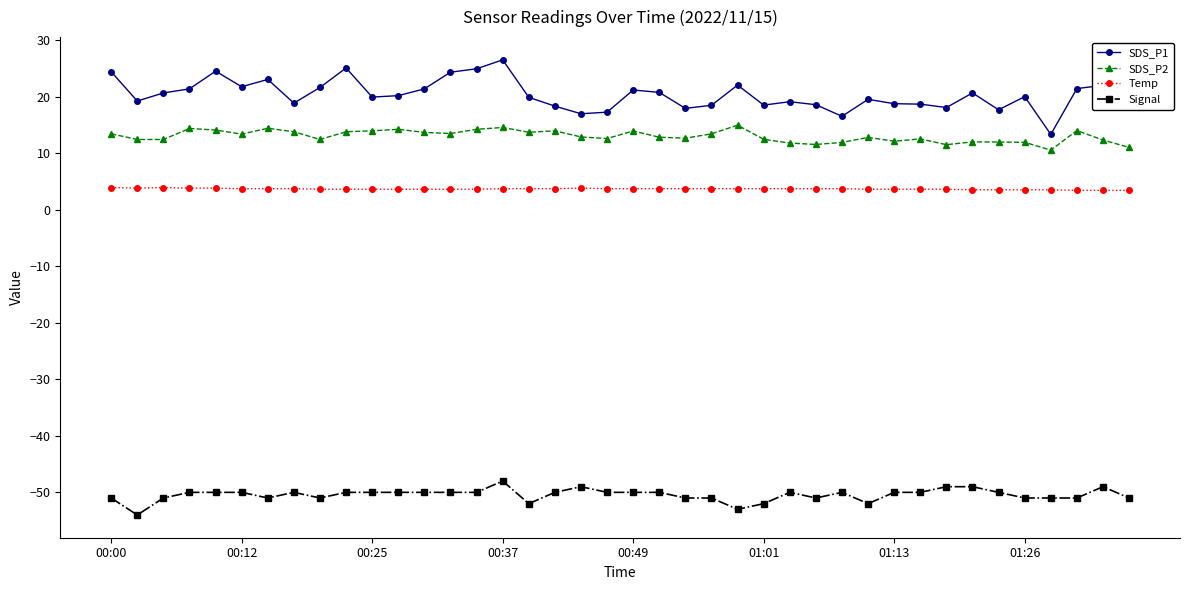

What is the difference between the maximum and second lowest values in the Signal series?

5.0